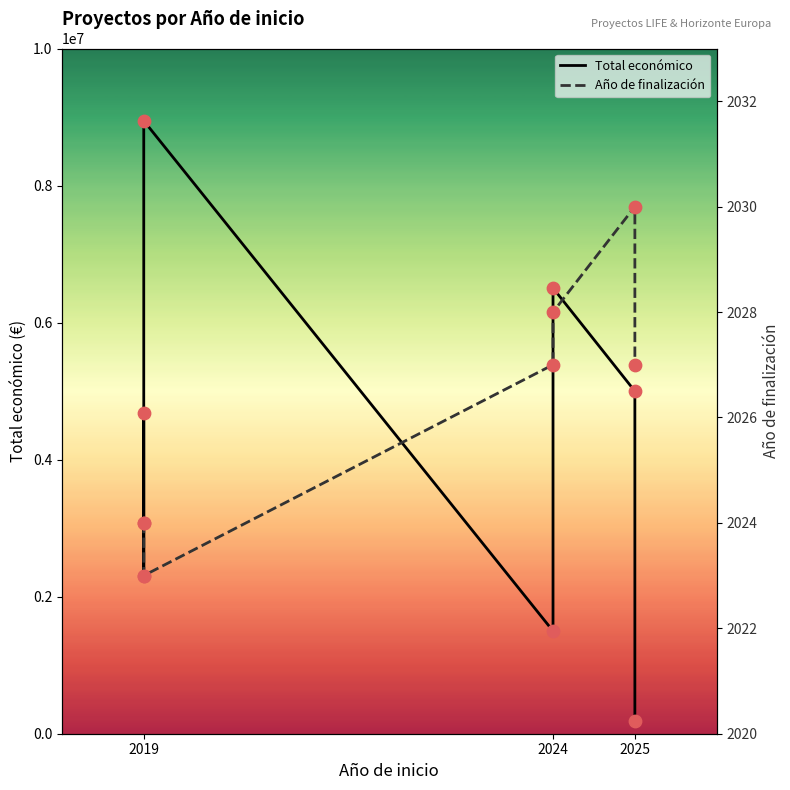

Which series contains the lowest Y value?

Año de finalización